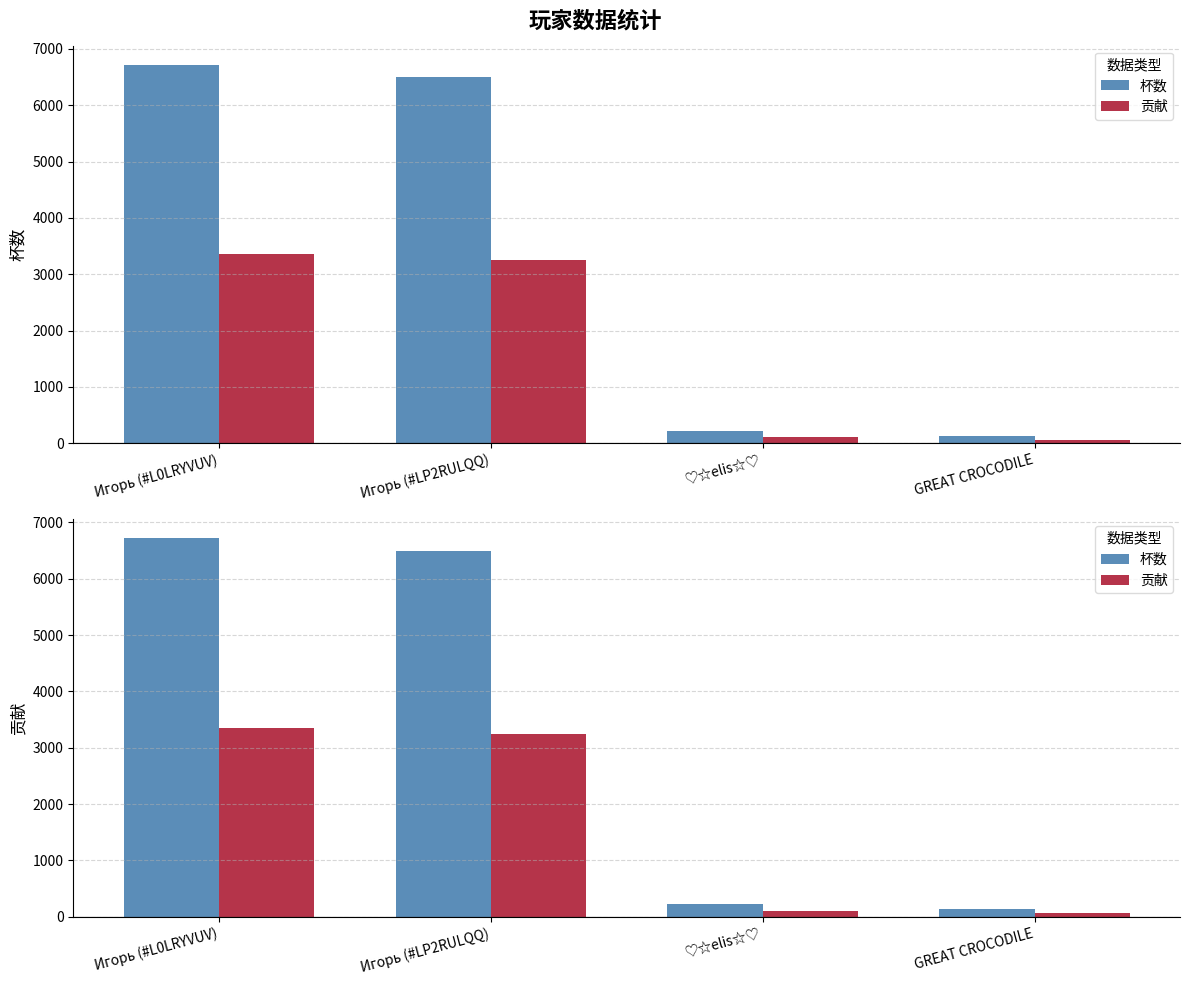

The 杯数 series shows 207 at GREAT CROCODILE. True or false?

False